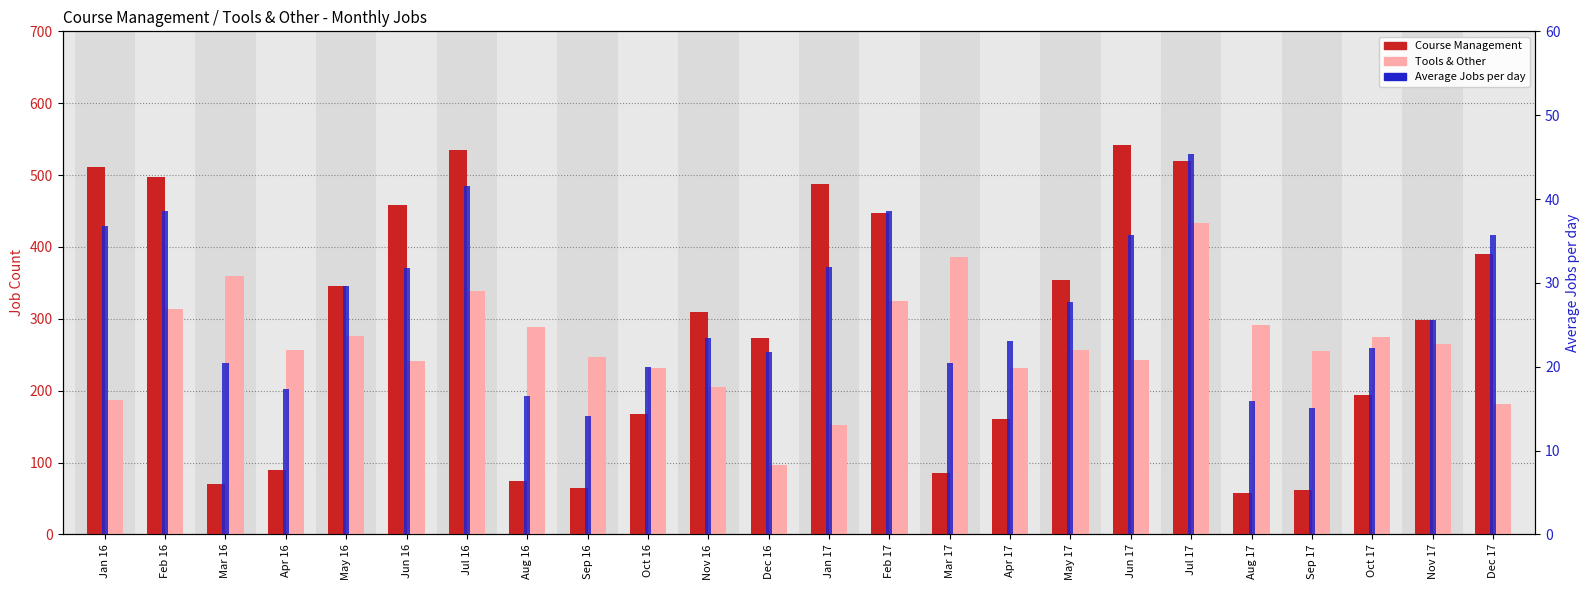

The value of Tools & Other at Dec 16 is 53.1. True or false?

False